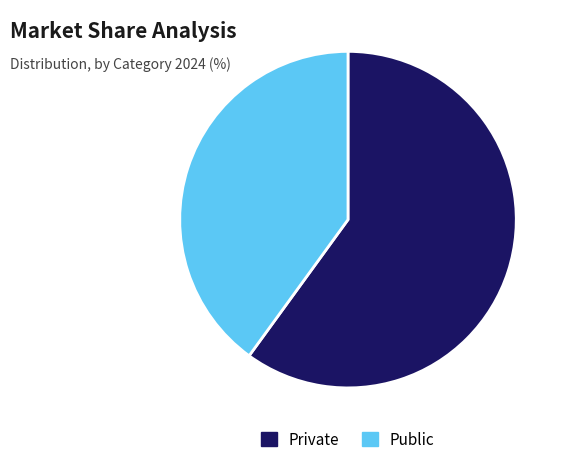

Approximately how many times larger is the value at Private compared to Public?

1.5